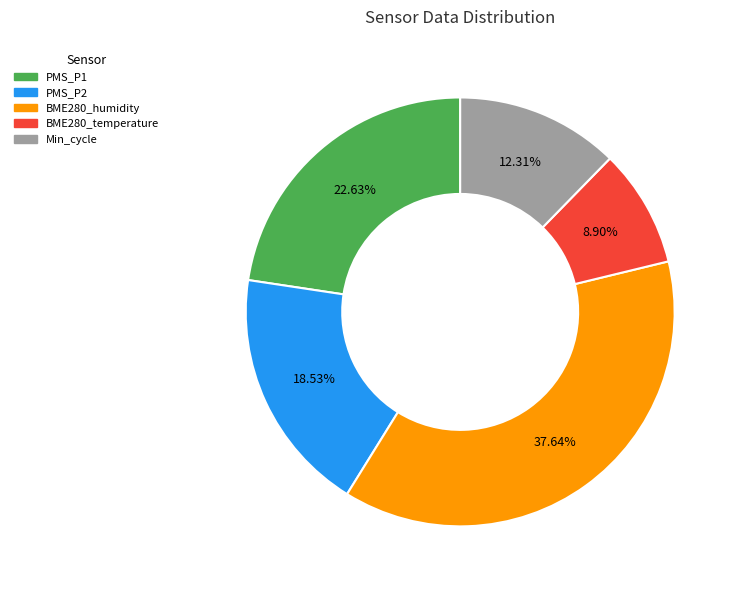

Rank the categories by value from highest to lowest.

BME280_humidity, PMS_P1, PMS_P2, Min_cycle, BME280_temperature